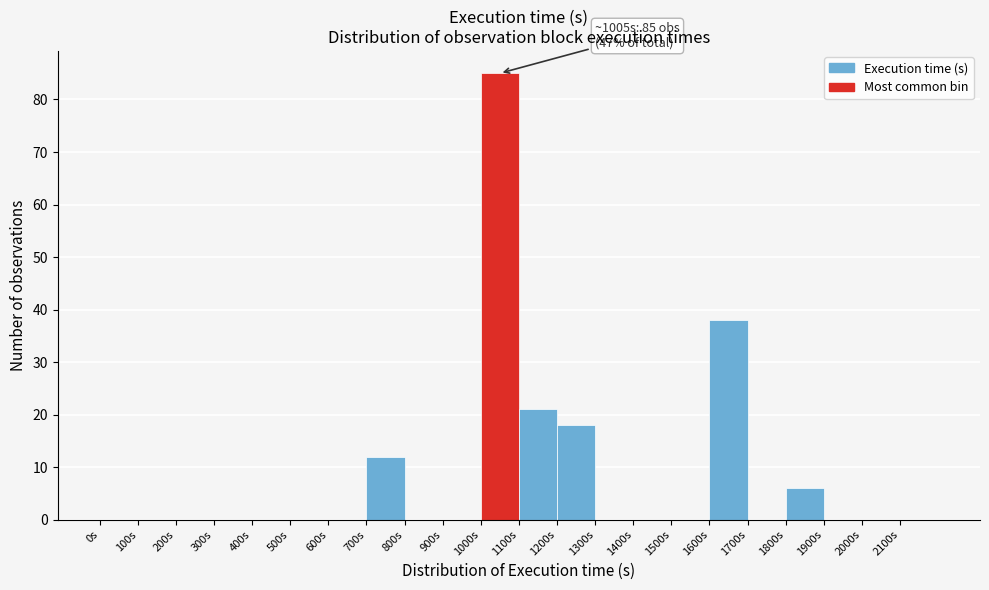

Over which range of the x-axis is the bar tallest?

1000 to 1100